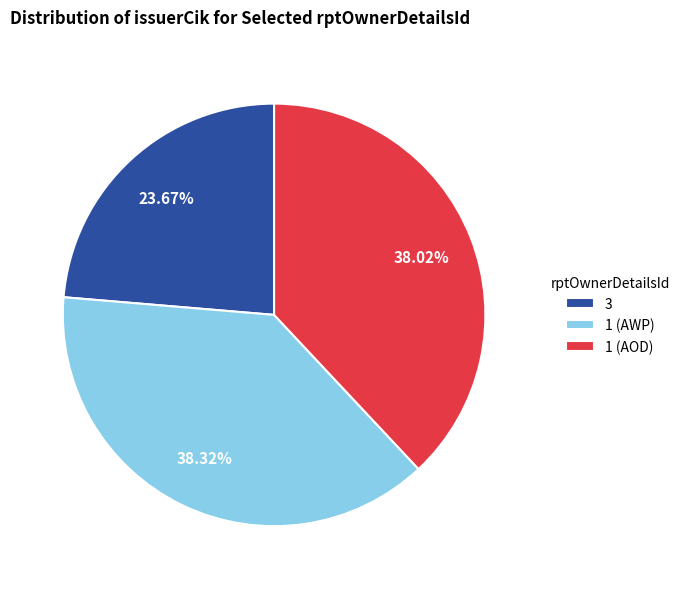

Is there any slice that represents more than half of the pie?

No